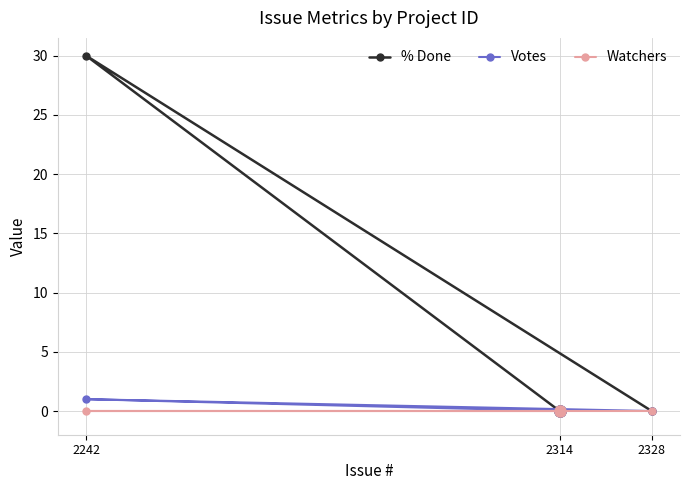

Which category has the lowest value in the Watchers series?

2328